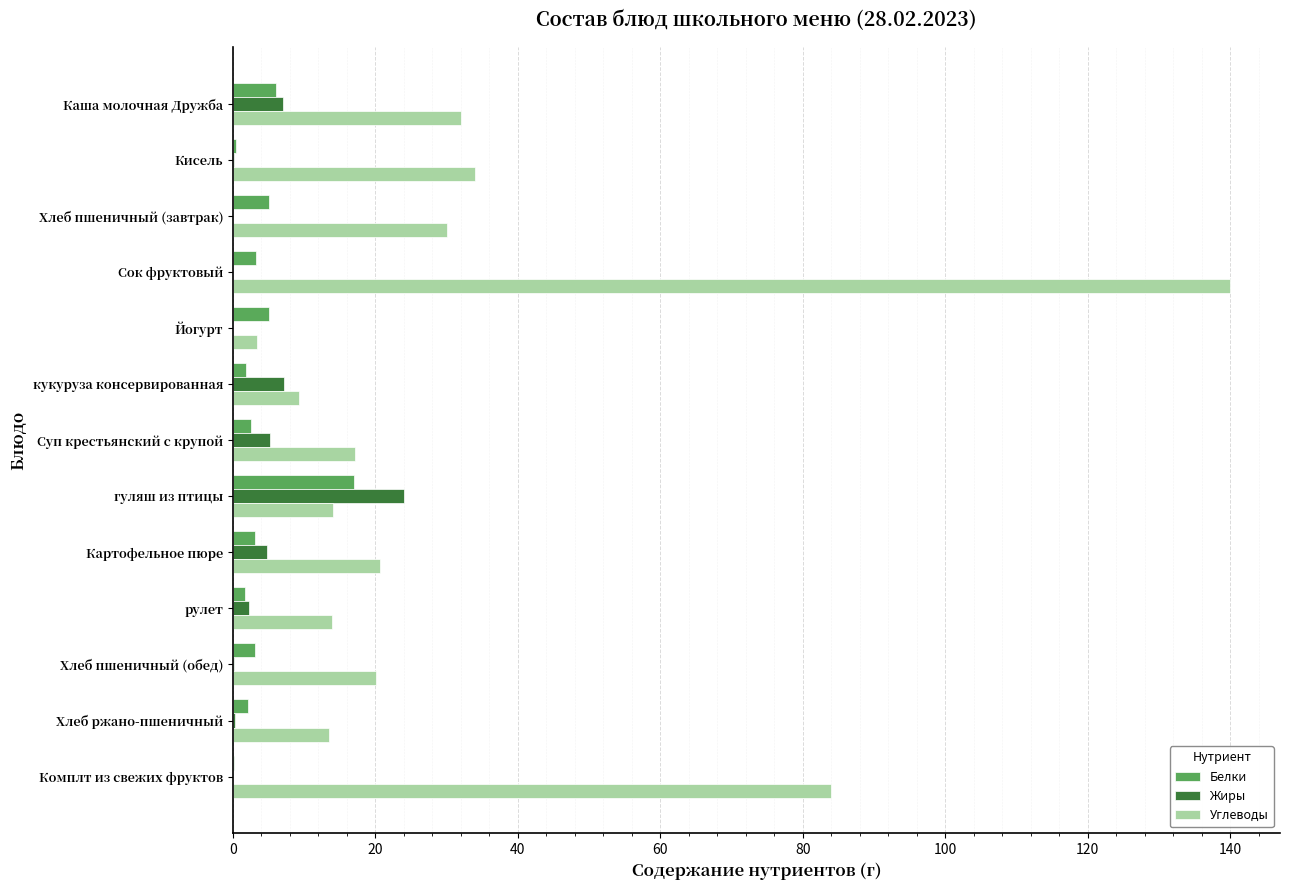

What value does the Белки series have at Картофельное пюре?

3.1